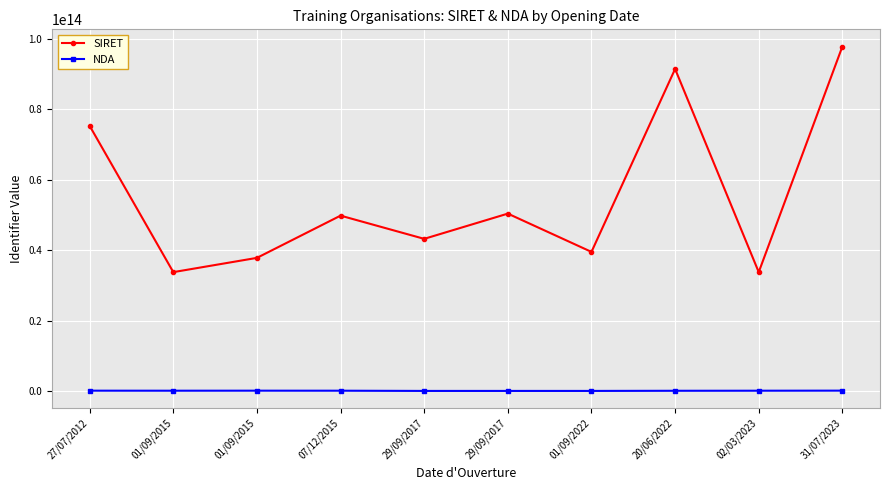

At which category does the chart reach its peak across all series?

31/07/2023